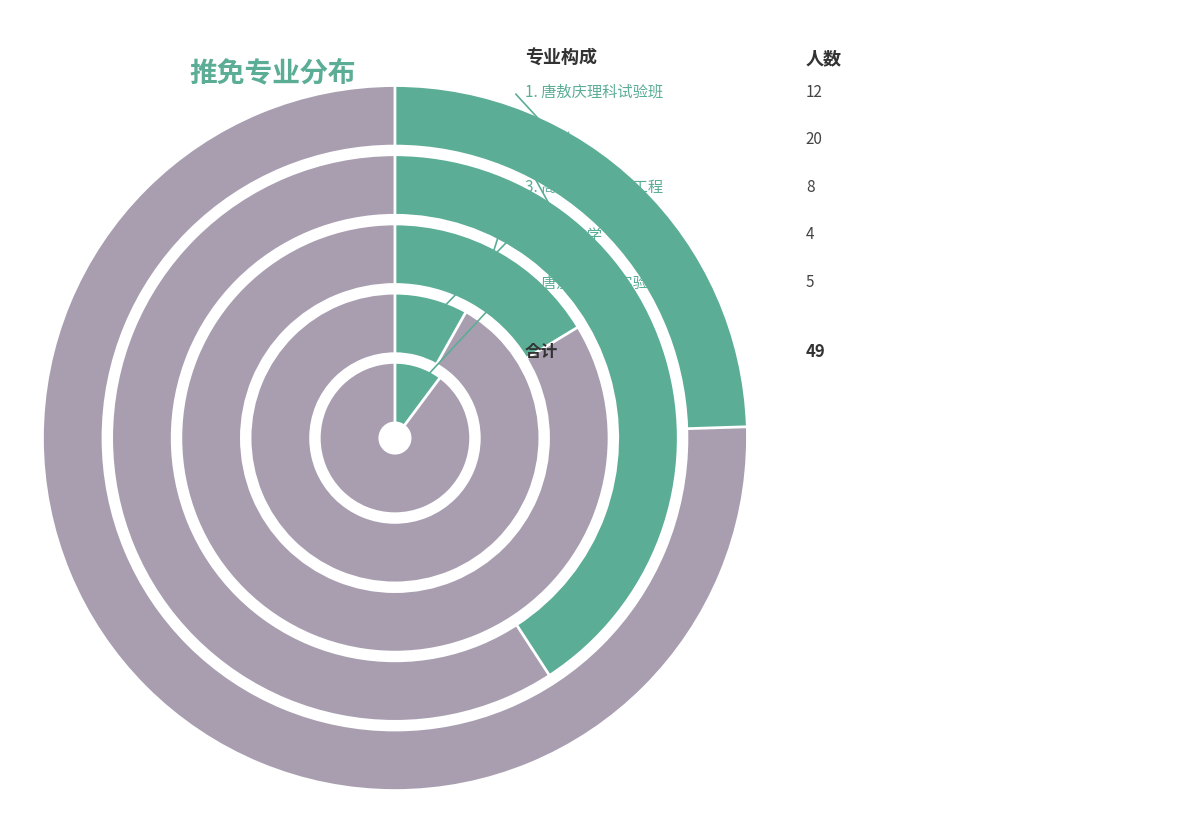

Is it true that 唐敖庆理科试验班 is 30% of the pie?

False